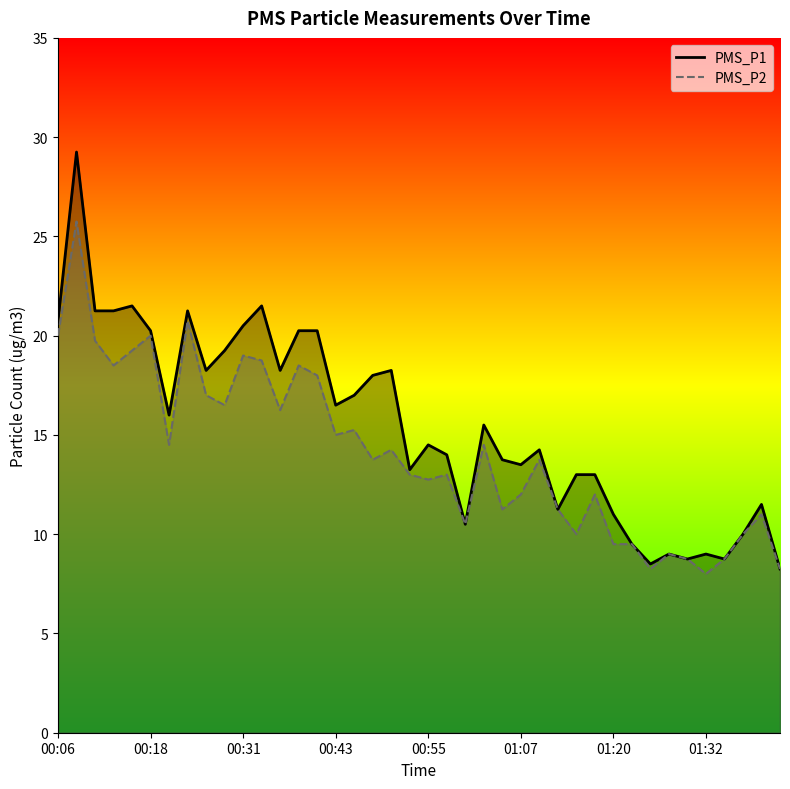

What is the average value of the PMS_P1 series?

15.5